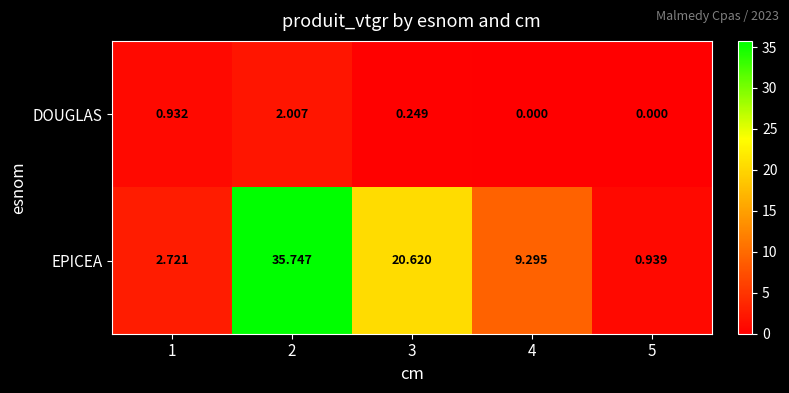

Which series has the widest spread of values?

EPICEA